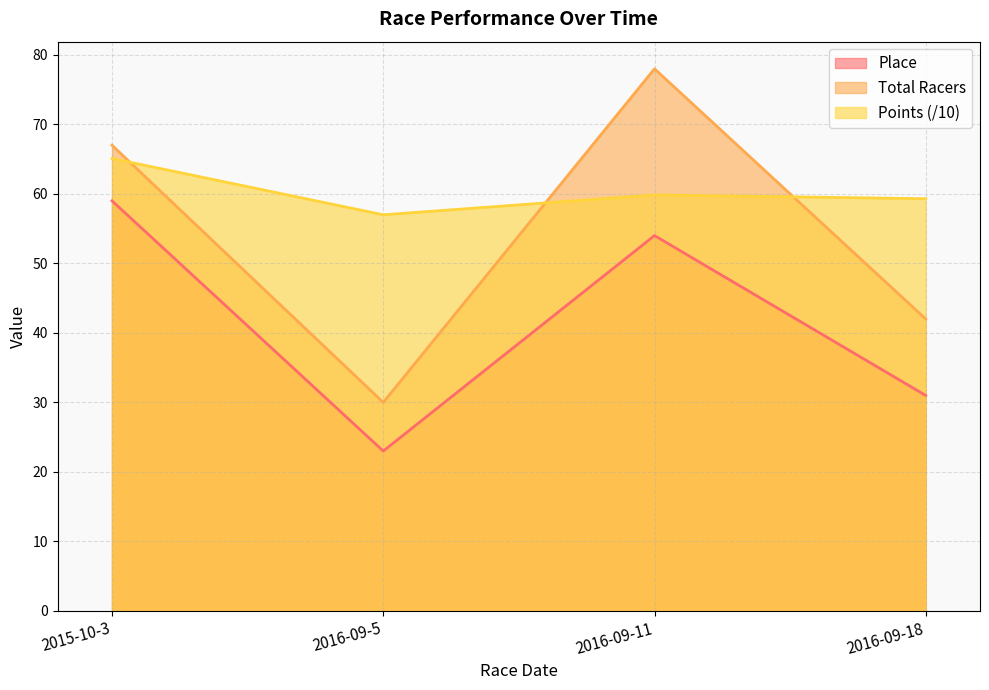

What is the total value across all series at 2015-10-3?

191.1